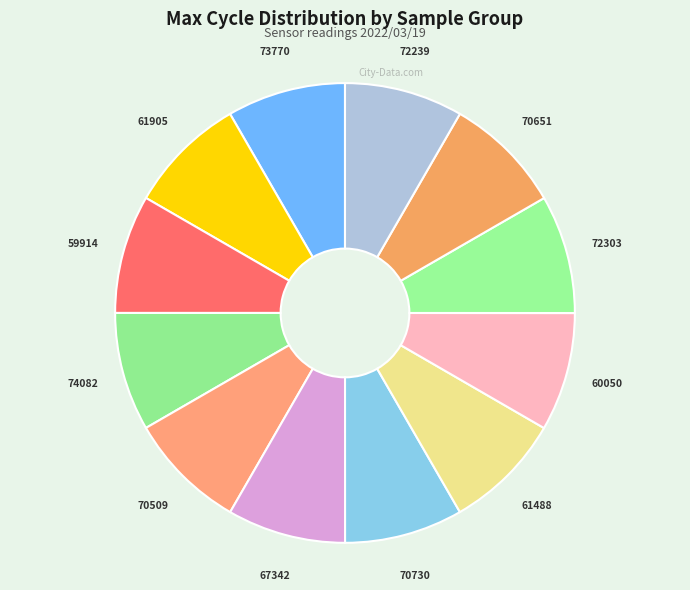

Is it true that 73770 is 8% of the pie?

True